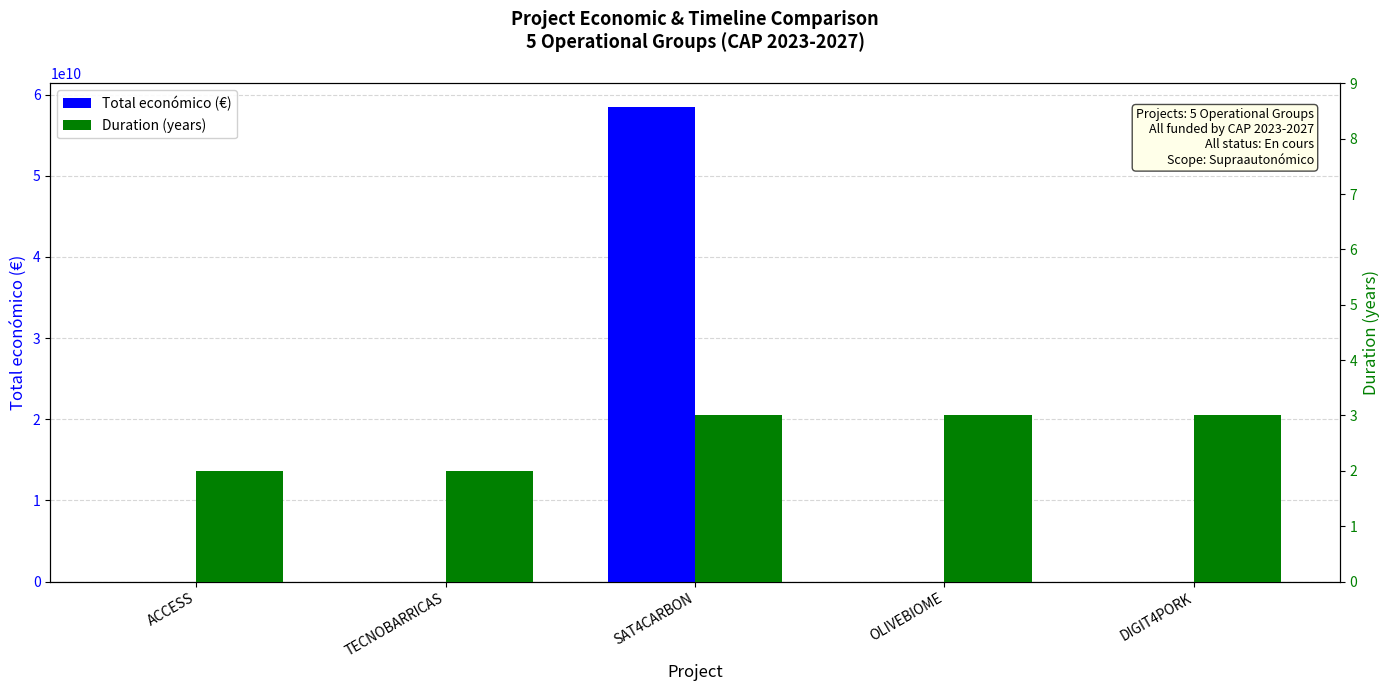

List the labels in order of Total económico (€) value, smallest first.

OLIVEBIOME, TECNOBARRICAS, ACCESS, DIGIT4PORK, SAT4CARBON